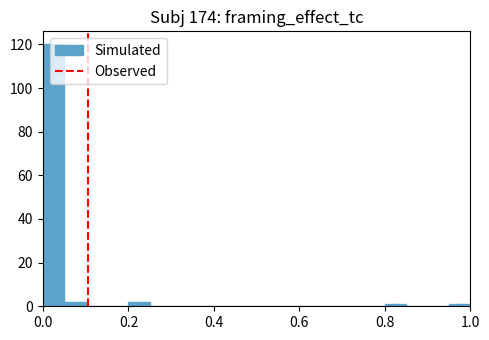

Read against the x-axis, roughly where is the centre of the tallest bar?

0.02